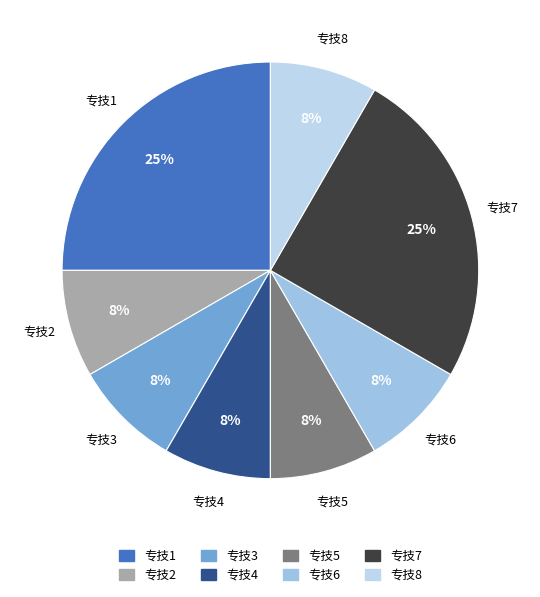

True or false: 专技4 accounts for 8% of the total.

True